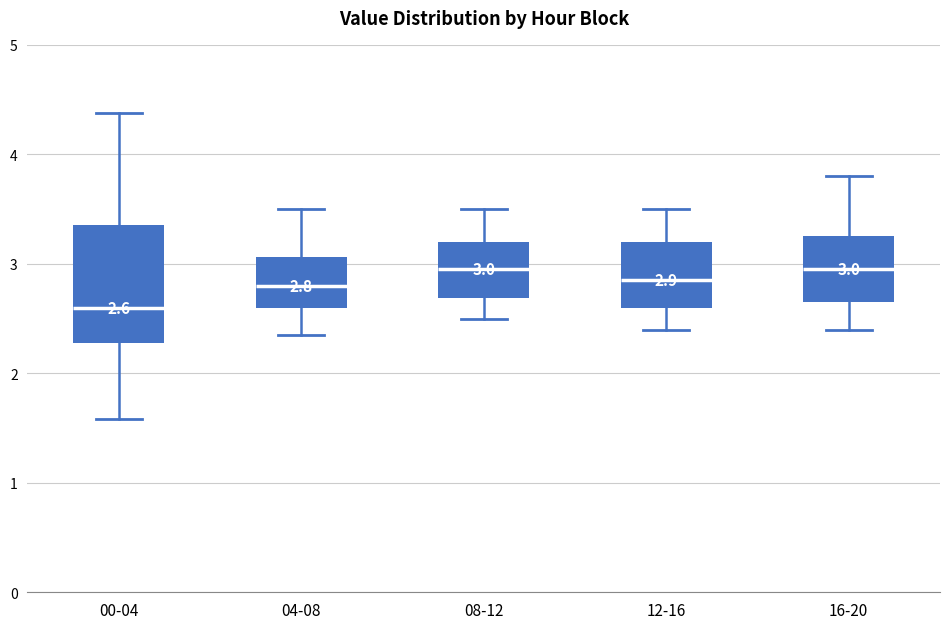

Comparing the boxes themselves (not the whiskers), which one is the tallest?

00-04